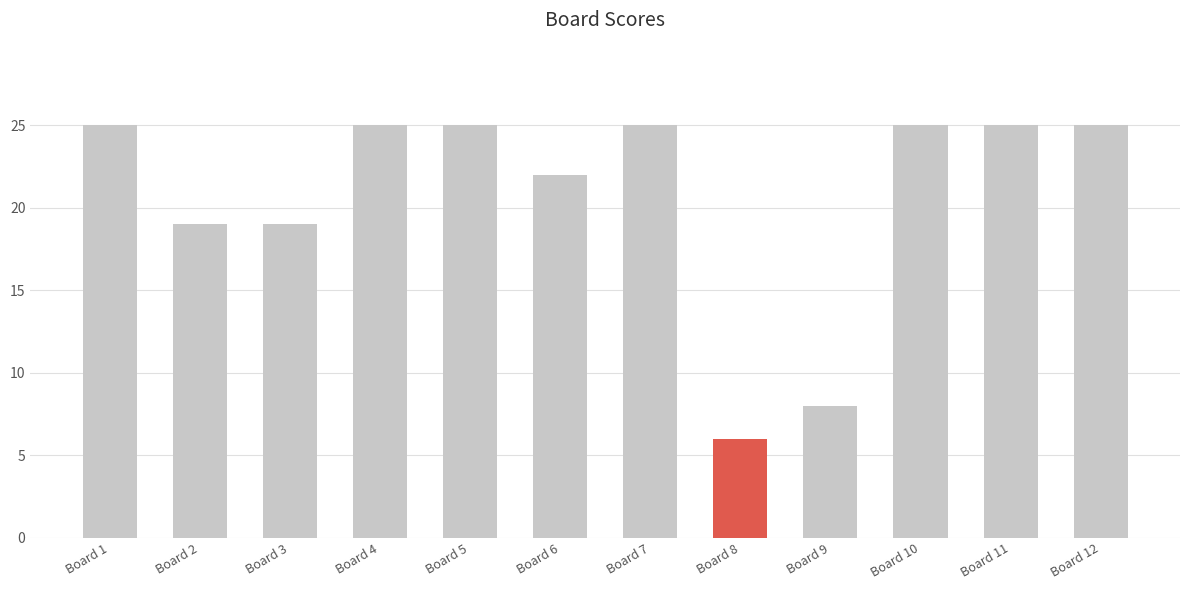

What is the difference between the second highest and minimum values?

19